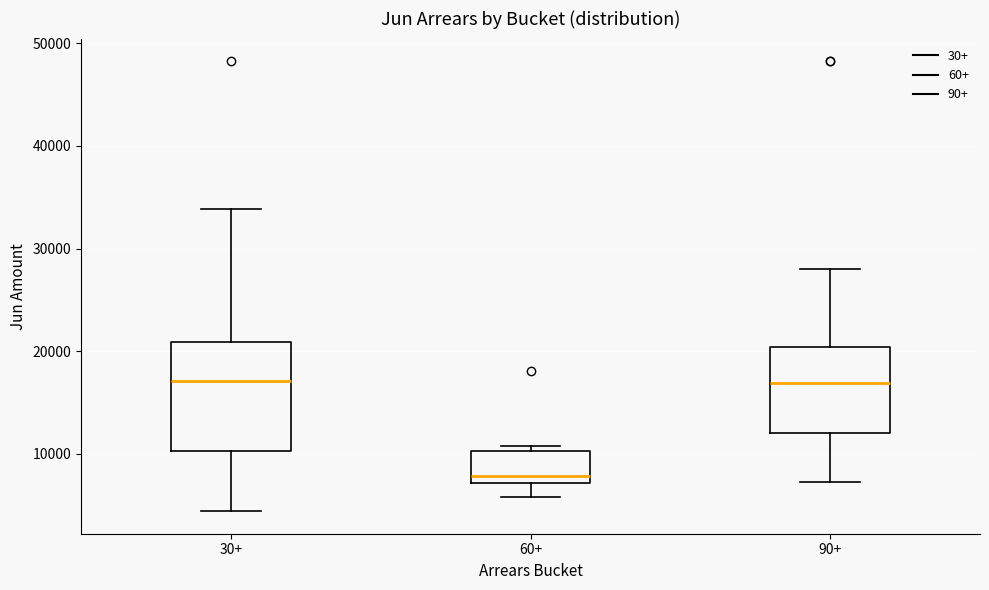

Reading left to right, transcribe this box plot: for each box, give where its median line is, the range the box spans, and where its two whiskers end, as read against the y-axis. The values are not printed on the chart, so give them approximately, as read against the axis.

30+: median 17000, box 10000 to 21000, whiskers 4000 to 34000
60+: median 8000, box 7000 to 10000, whiskers 6000 to 11000
90+: median 17000, box 12000 to 20000, whiskers 7000 to 28000